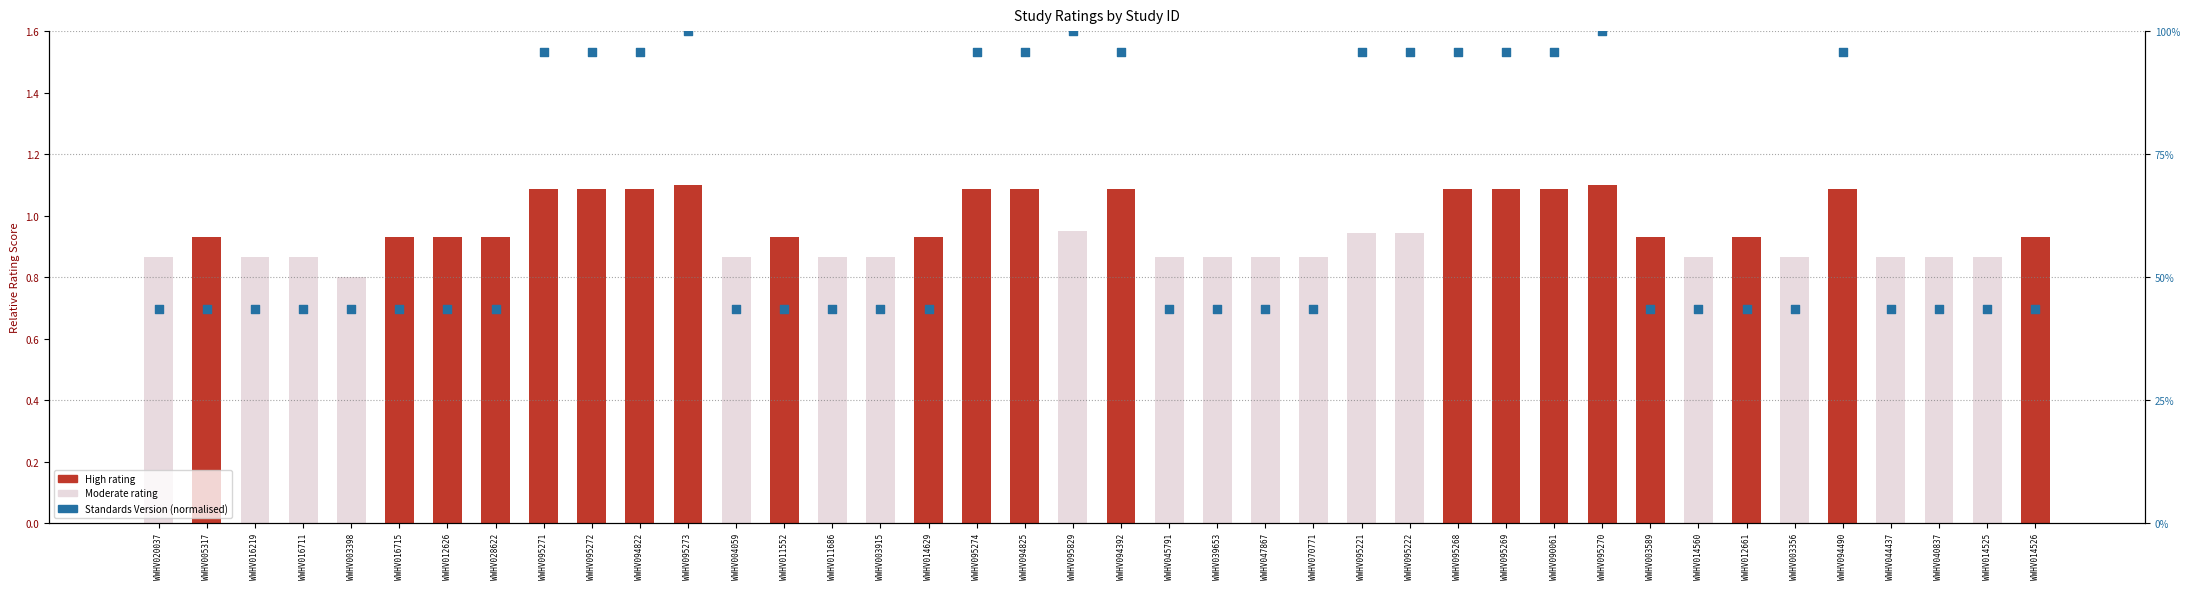

Between WWHV016711 and WWHV040837, which is larger?

WWHV016711